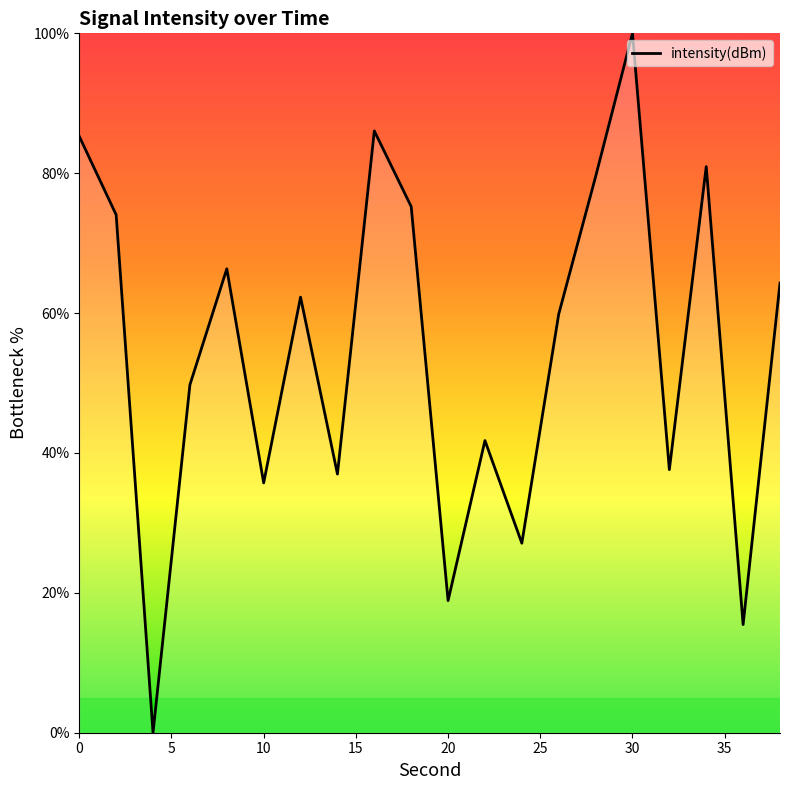

What is the greatest value displayed?

100.0